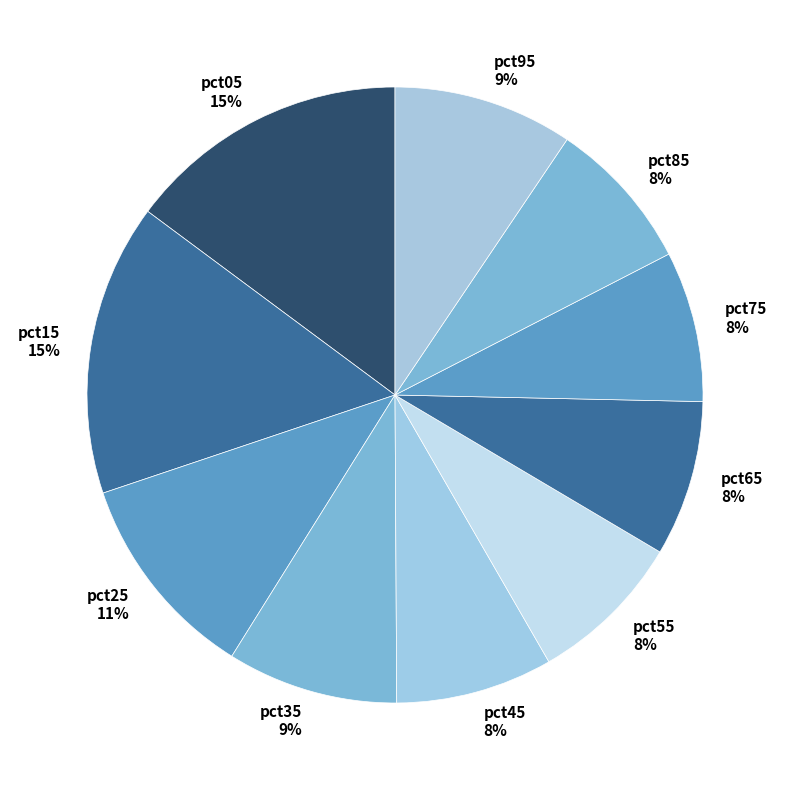

Combined, do pct35 and pct95 account for over 50%?

No